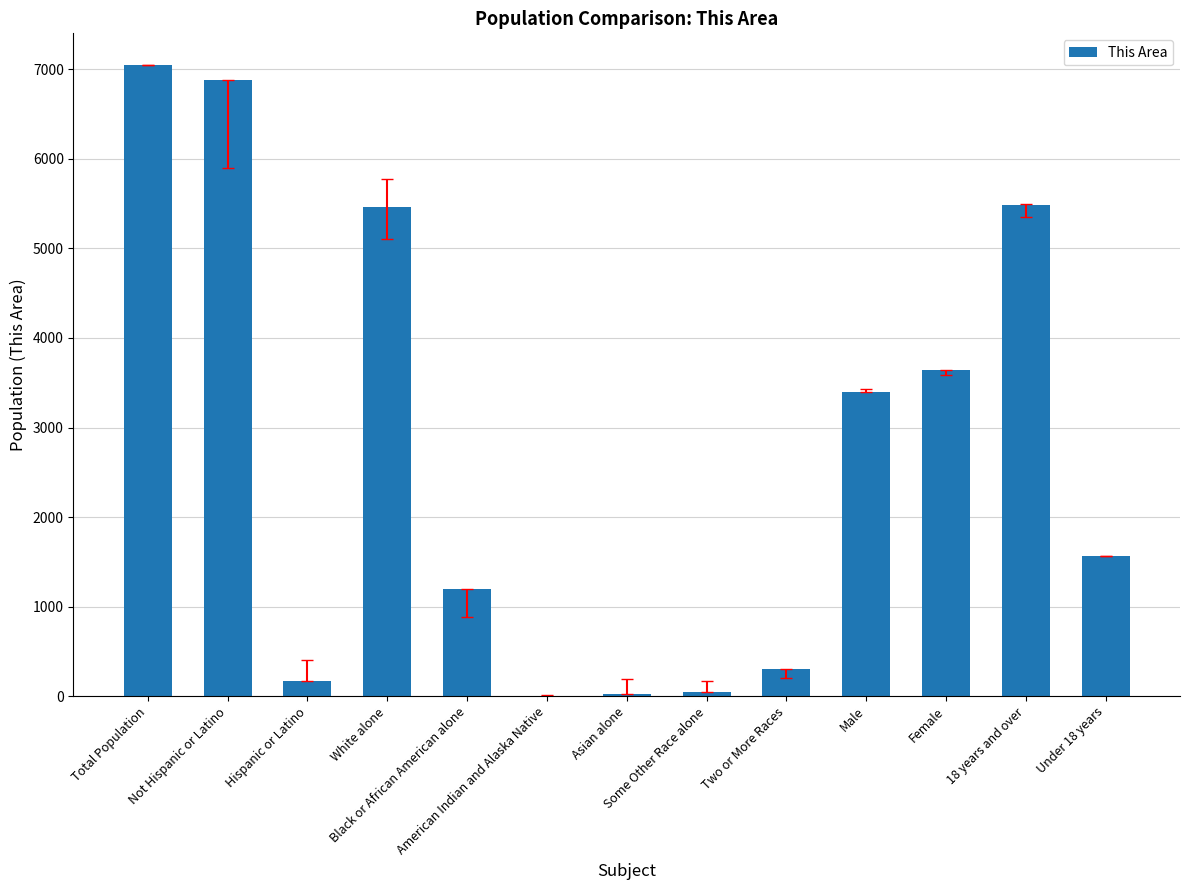

The value at Two or More Races is 307. True or false?

True